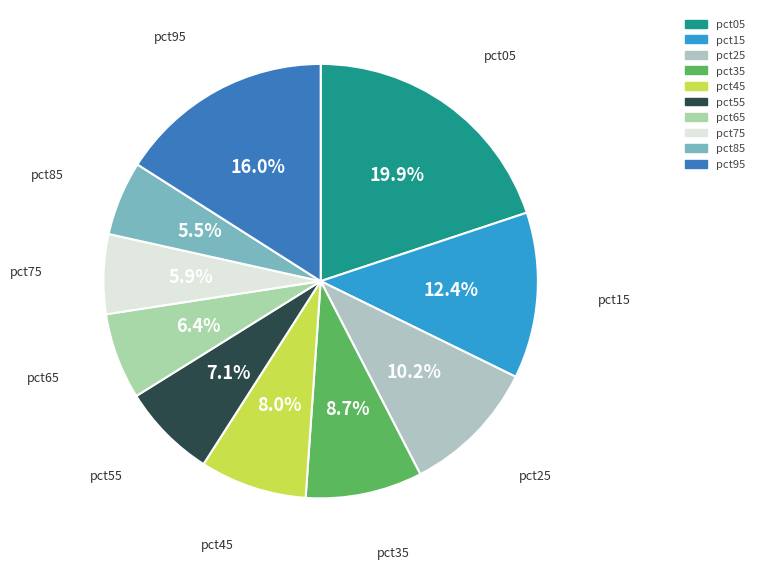

Between pct05 and pct35, which is larger?

pct05